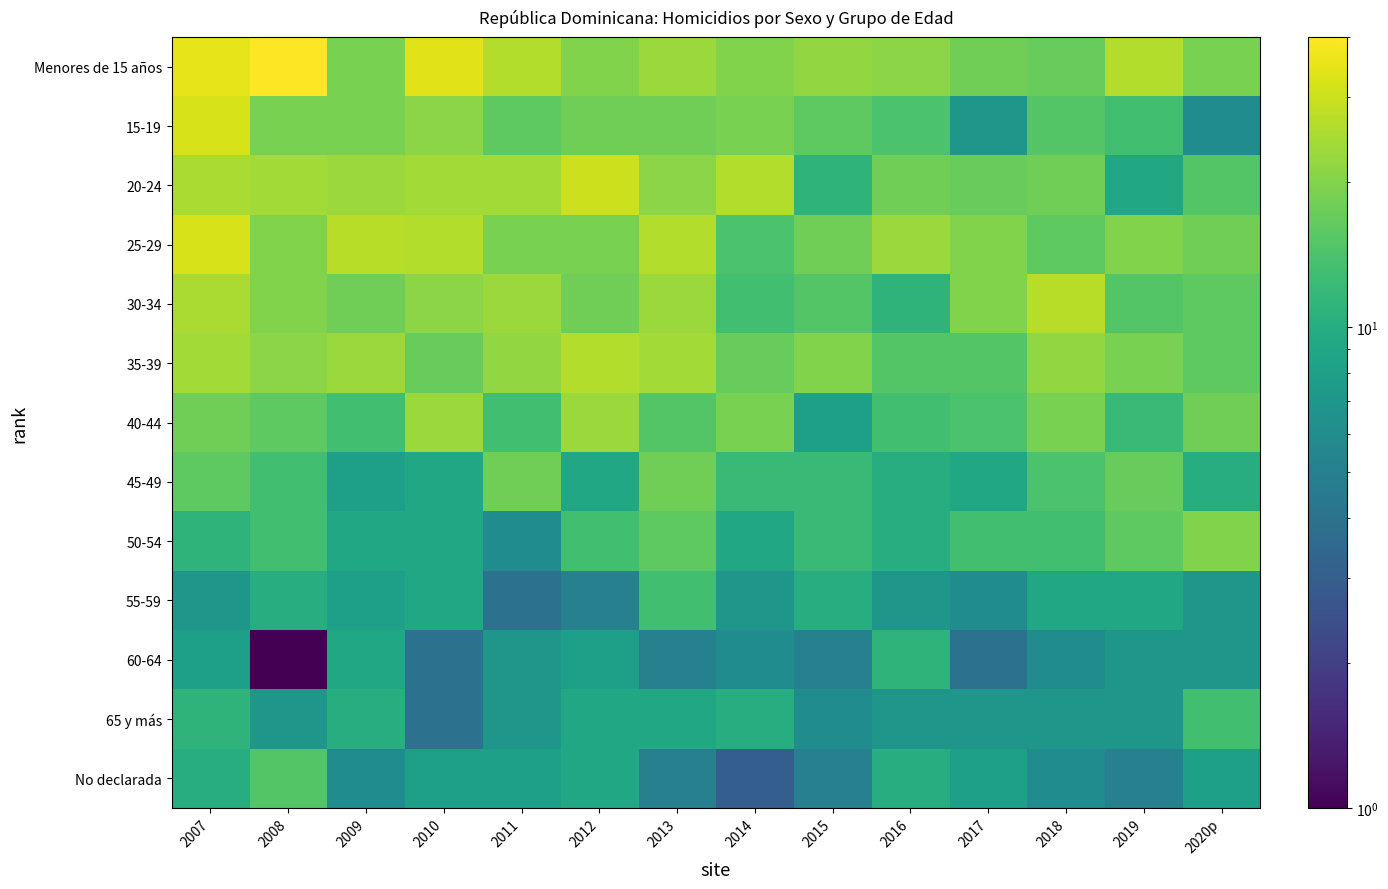

Reading left to right, what are all the values shown in this chart?

Menores de 15 años: 2007=35	2008=40	2009=19	2010=34	2011=26	2012=20	2013=23	2014=20	2015=22	2016=21	2017=18	2018=17	2019=26	2020p=19
15-19: 2007=32	2008=19	2009=19	2010=21	2011=16	2012=18	2013=18	2014=19	2015=16	2016=14	2017=7	2018=15	2019=13	2020p=6
20-24: 2007=25	2008=24	2009=23	2010=24	2011=24	2012=30	2013=21	2014=26	2015=11	2016=18	2017=17	2018=18	2019=9	2020p=15
25-29: 2007=32	2008=20	2009=27	2010=26	2011=19	2012=19	2013=26	2014=14	2015=18	2016=23	2017=20	2018=16	2019=20	2020p=18
30-34: 2007=25	2008=20	2009=18	2010=21	2011=23	2012=18	2013=23	2014=13	2015=15	2016=11	2017=20	2018=27	2019=15	2020p=16
35-39: 2007=24	2008=21	2009=23	2010=17	2011=22	2012=26	2013=24	2014=17	2015=20	2016=15	2017=15	2018=22	2019=19	2020p=16
40-44: 2007=18	2008=16	2009=13	2010=23	2011=13	2012=23	2013=15	2014=19	2015=8	2016=13	2017=14	2018=19	2019=12	2020p=18
45-49: 2007=16	2008=13	2009=8	2010=9	2011=18	2012=9	2013=18	2014=12	2015=12	2016=10	2017=9	2018=14	2019=17	2020p=10
50-54: 2007=11	2008=13	2009=9	2010=9	2011=6	2012=13	2013=16	2014=9	2015=12	2016=10	2017=13	2018=13	2019=16	2020p=20
55-59: 2007=7	2008=10	2009=8	2010=9	2011=4	2012=5	2013=13	2014=7	2015=10	2016=7	2017=6	2018=9	2019=9	2020p=7
60-64: 2007=8	2008=1	2009=9	2010=4	2011=7	2012=8	2013=5	2014=6	2015=5	2016=11	2017=4	2018=6	2019=7	2020p=7
65 y más: 2007=11	2008=7	2009=10	2010=4	2011=7	2012=9	2013=9	2014=10	2015=6	2016=7	2017=7	2018=7	2019=7	2020p=13
No declarada: 2007=10	2008=15	2009=6	2010=8	2011=8	2012=9	2013=5	2014=3	2015=5	2016=10	2017=8	2018=6	2019=5	2020p=8